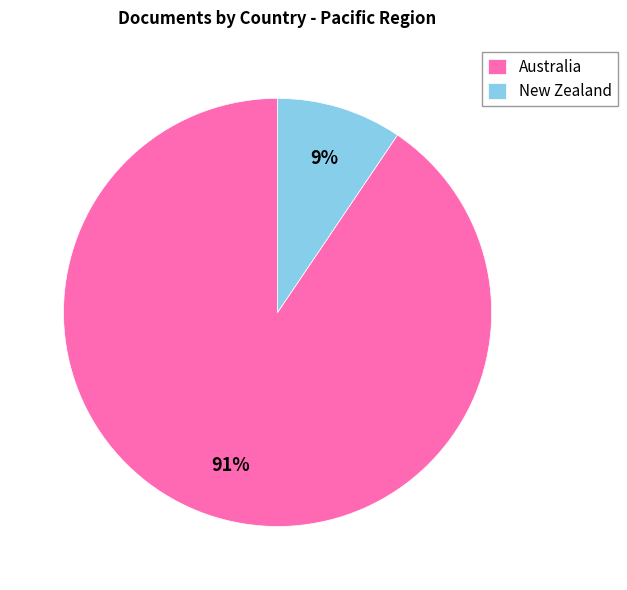

Does any single category account for the majority?

Yes